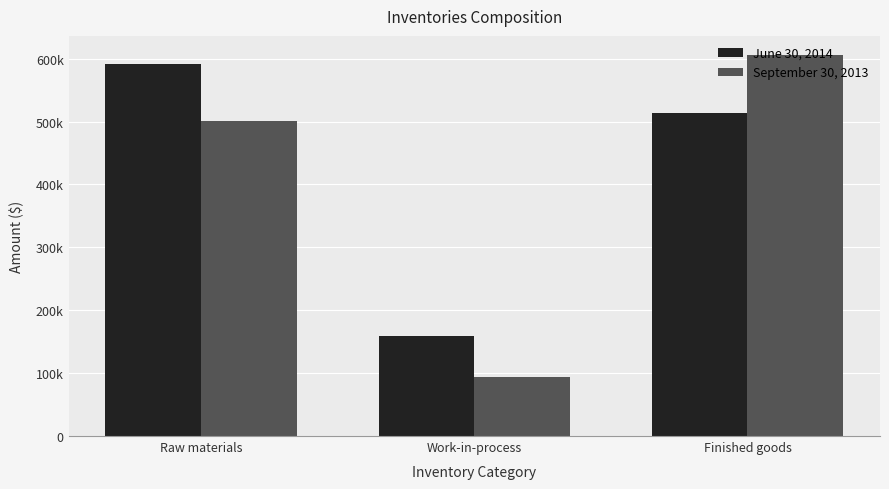

At which category is the sum across all series the highest?

Finished goods